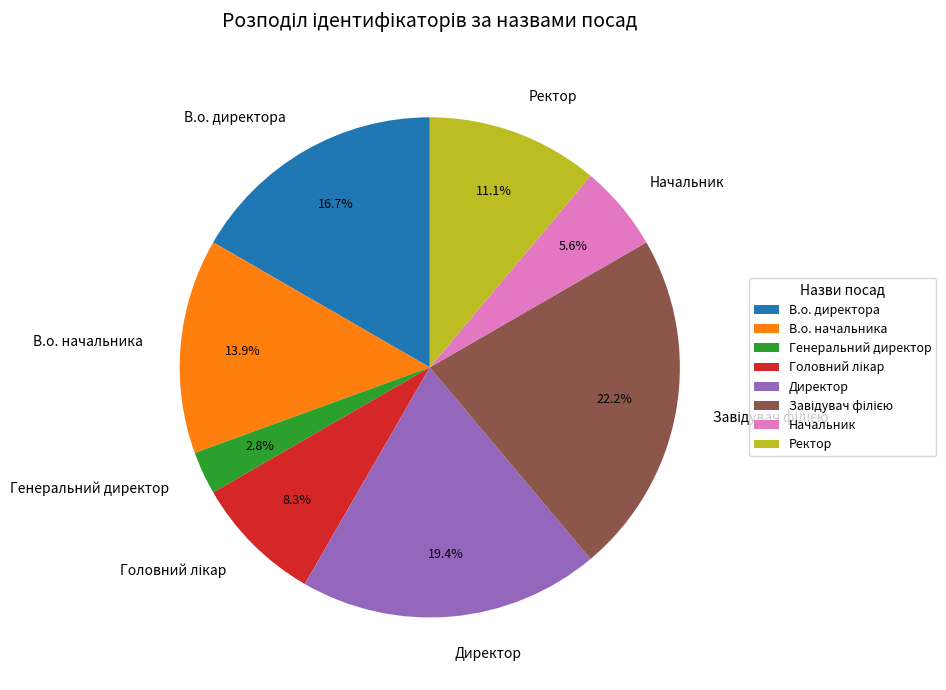

To the nearest percent, what is the difference between the largest and smallest slice percentages?

19%